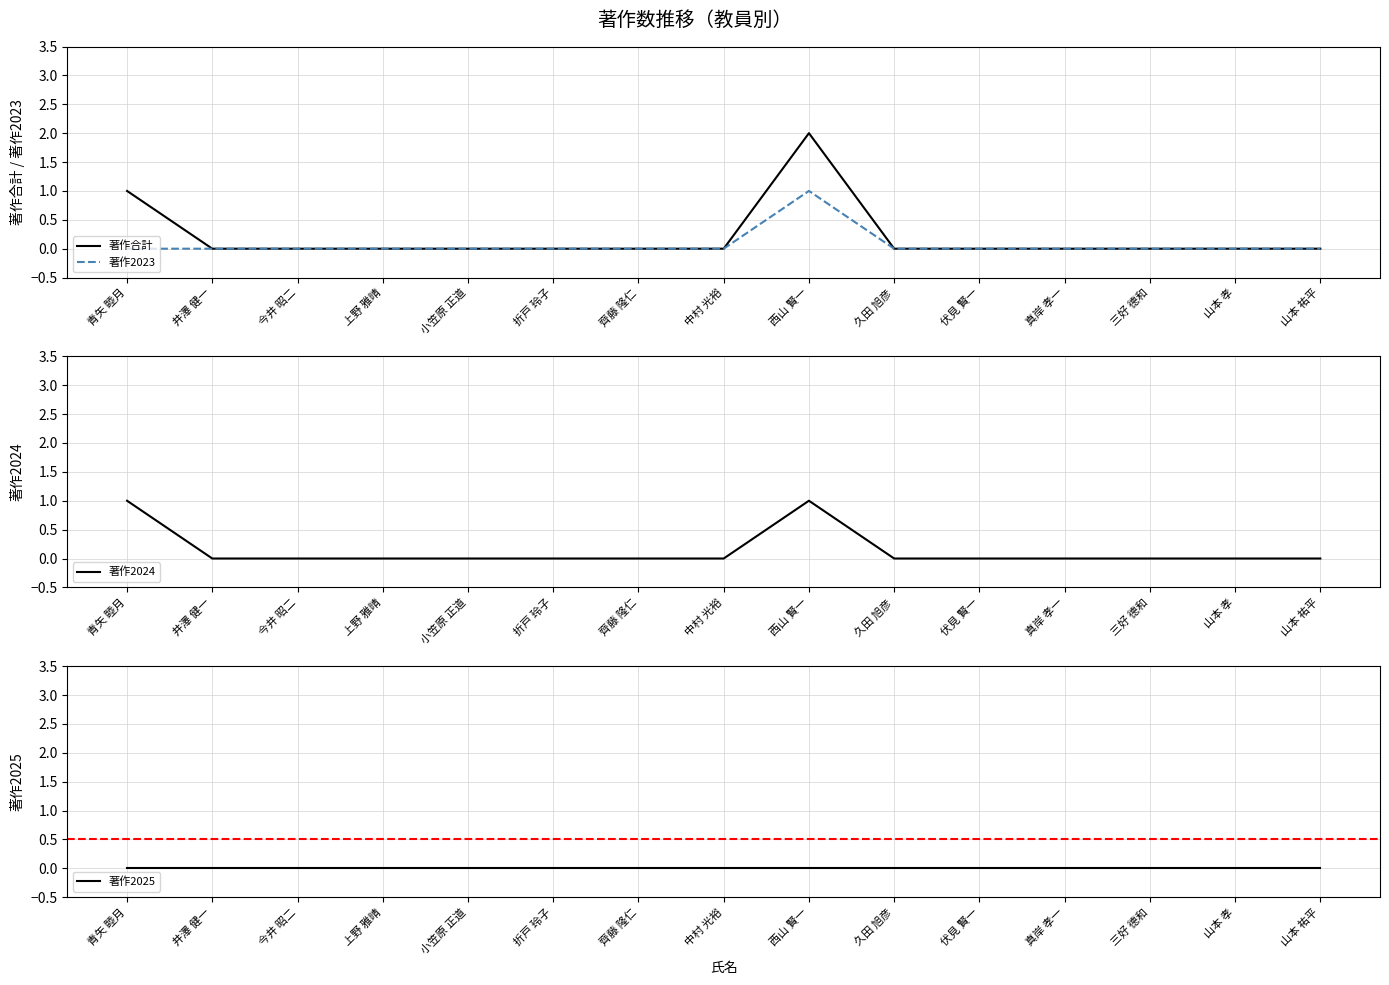

The value of 著作2025 at 齊藤 隆仁 is 0. True or false?

True